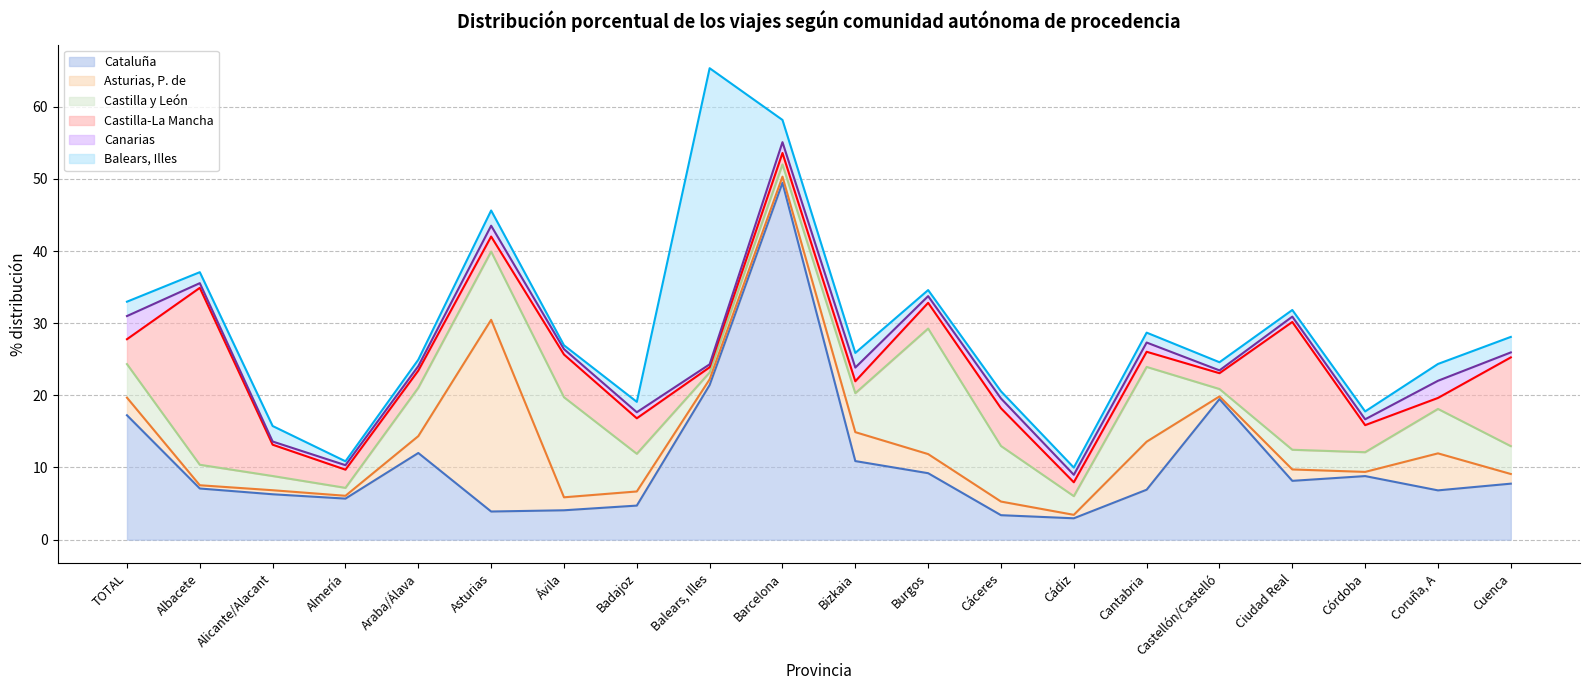

Between which two adjacent categories do Castilla y León and Castilla-La Mancha first intersect?

TOTAL and Albacete